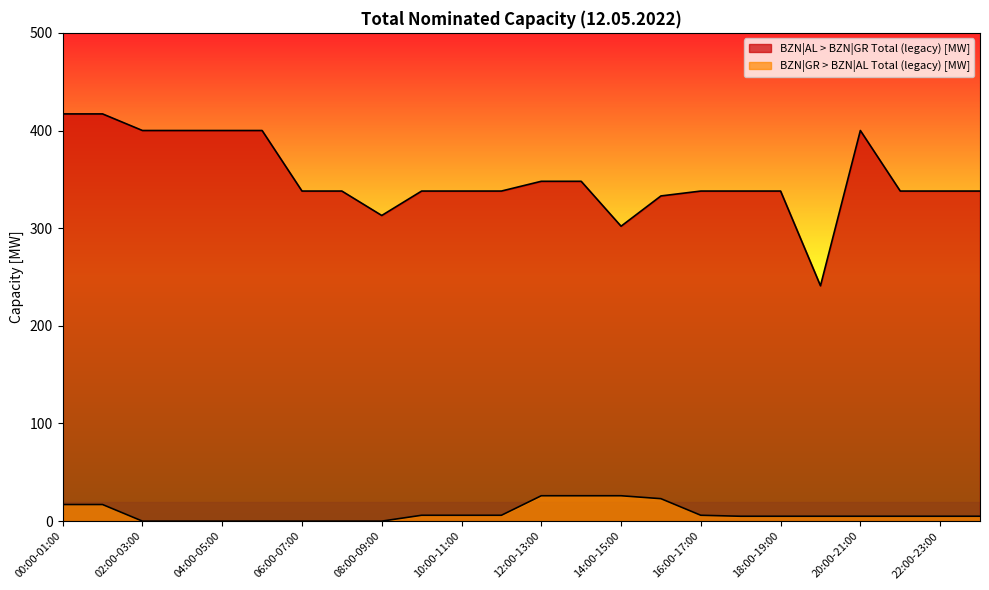

Read the BZN|AL > BZN|GR Total (legacy) [MW] value at 02:00-03:00.

400